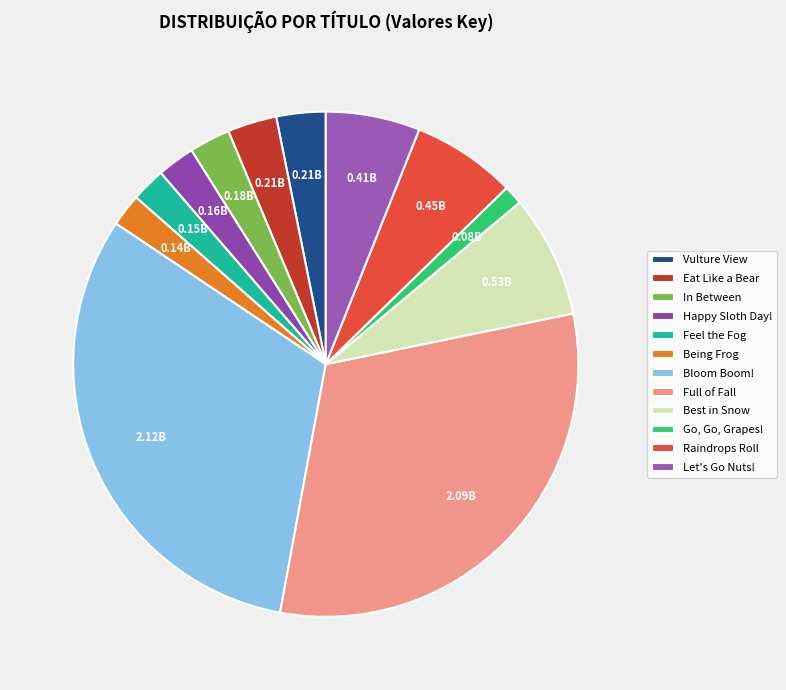

To the nearest percent, what is the combined percentage of Full of Fall and Happy Sloth Day!?

34%